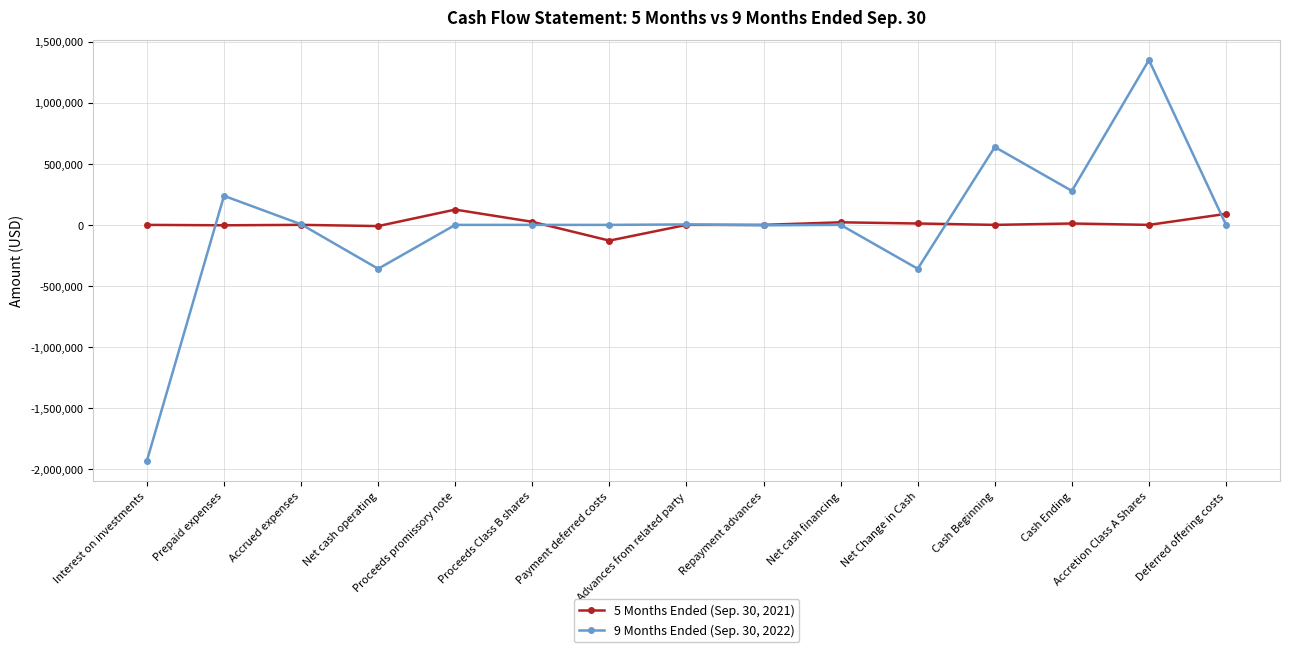

True or false: 5 Months Ended (Sep. 30, 2021) has more than 0 points higher than both neighbors.

True